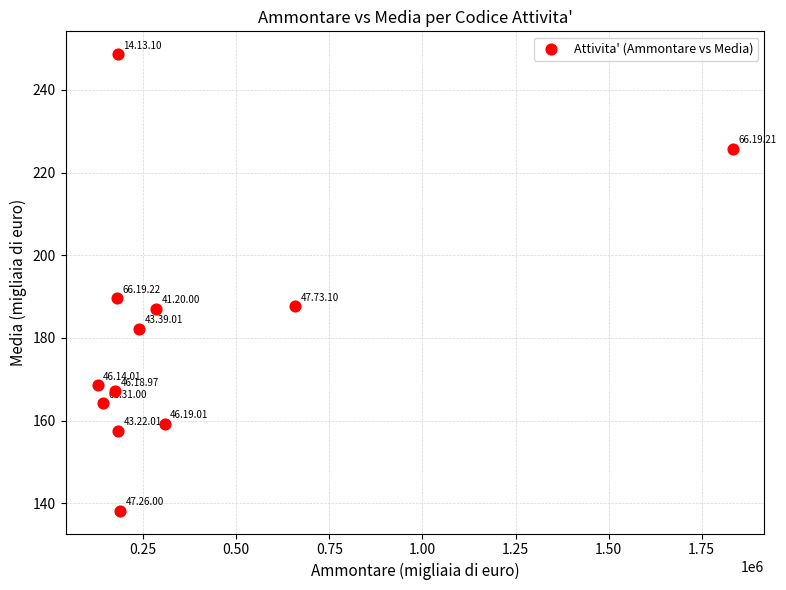

What is the range of Y values (max minus min)?

110.4